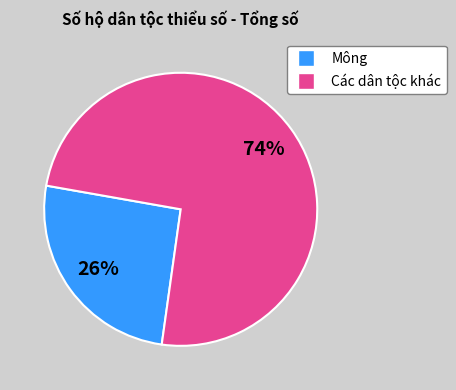

To the nearest percent, what is the average slice percentage?

50%